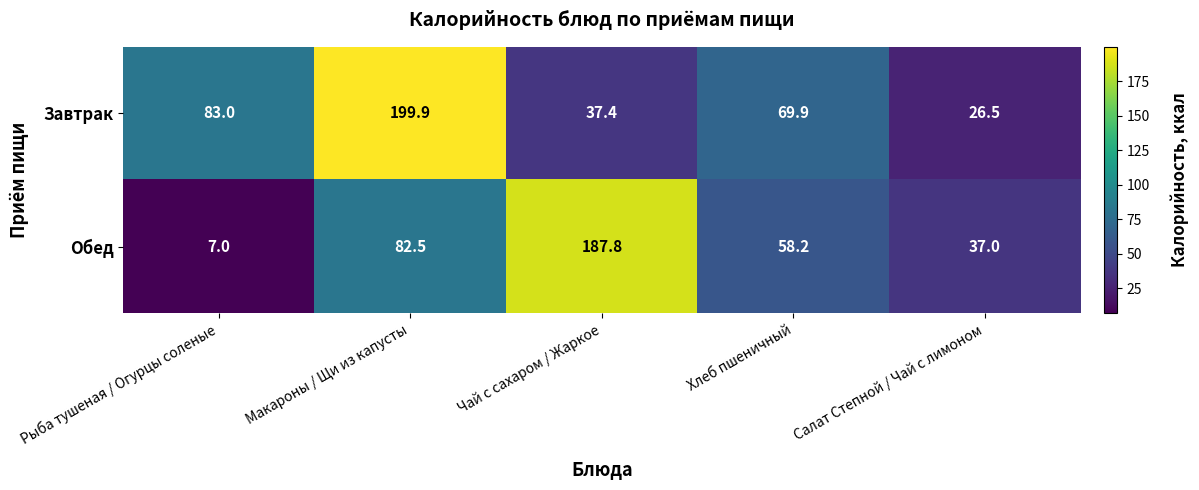

Is it true that Обед equals 45.6 at Чай с сахаром / Жаркое?

False